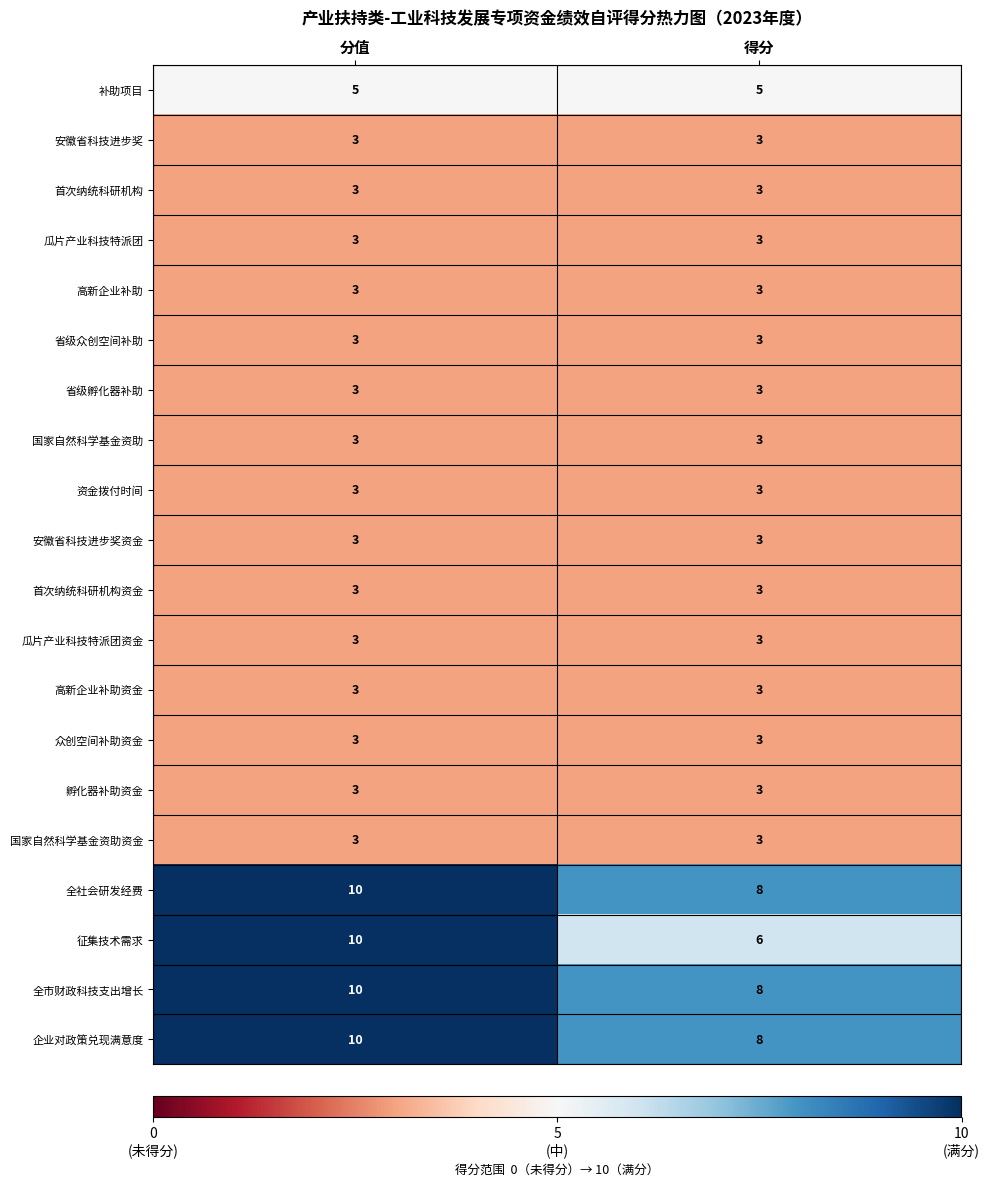

At which category does the chart reach its peak across all series?

分值